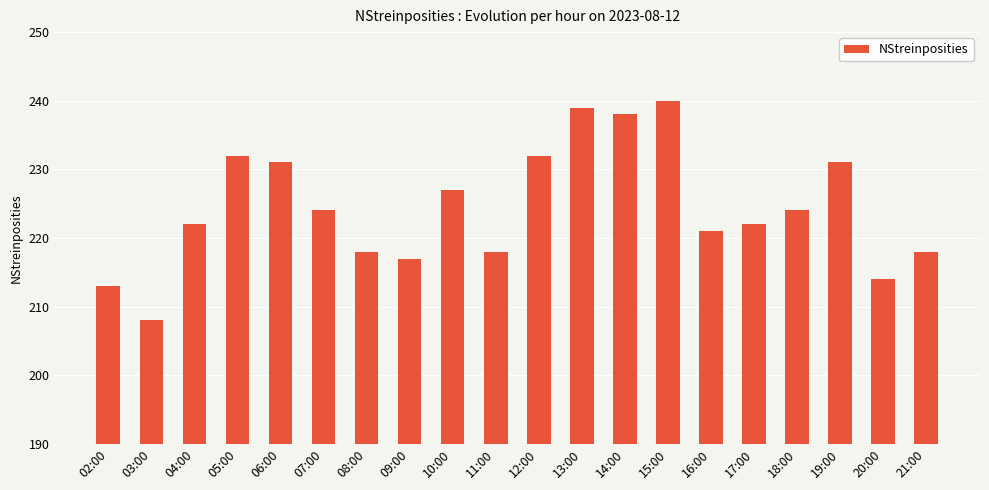

What position from the left is 17:00?

16